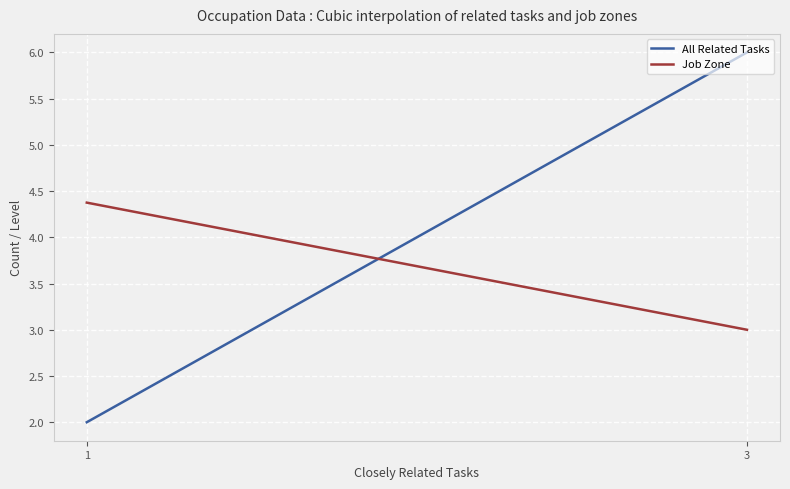

Which series has the widest spread of values?

All Related Tasks